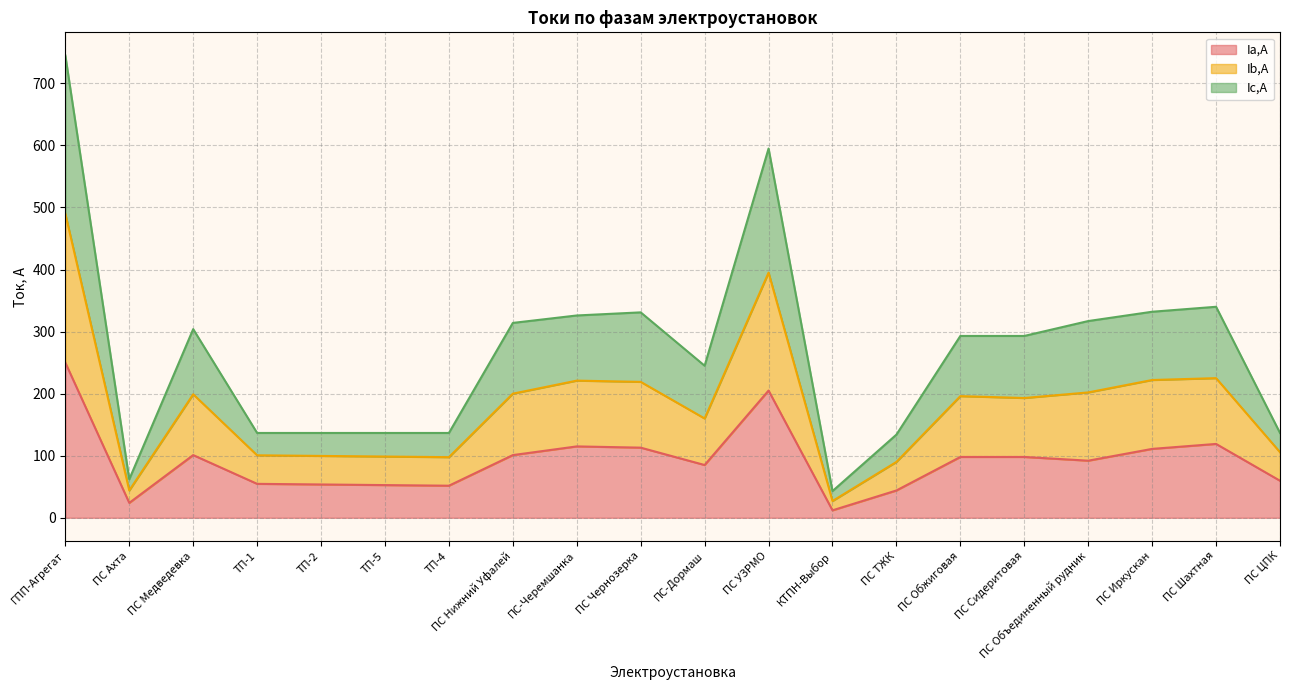

How many lines are shown in the chart?

3